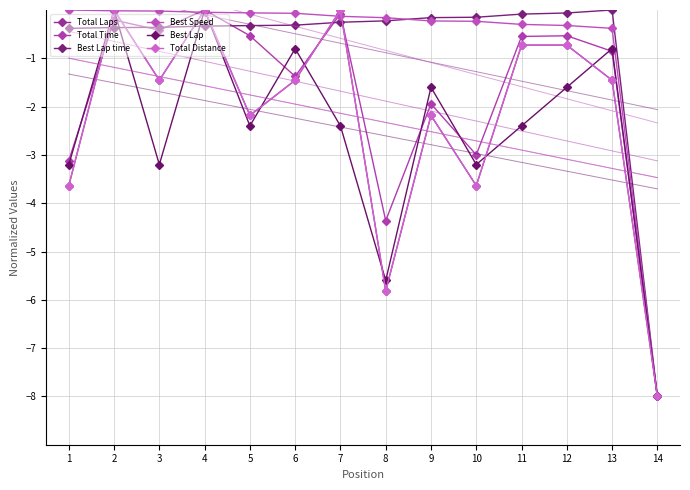

After their last crossing, which series has the higher values: Best Lap or Best Lap time?

Best Lap time